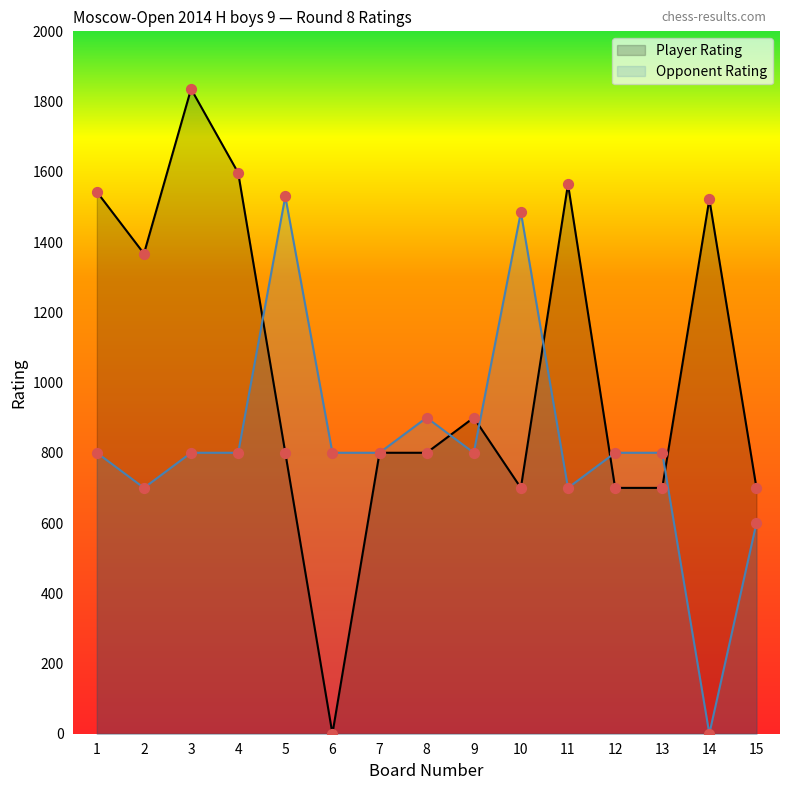

Which series has the widest spread of Y values?

Player Rating